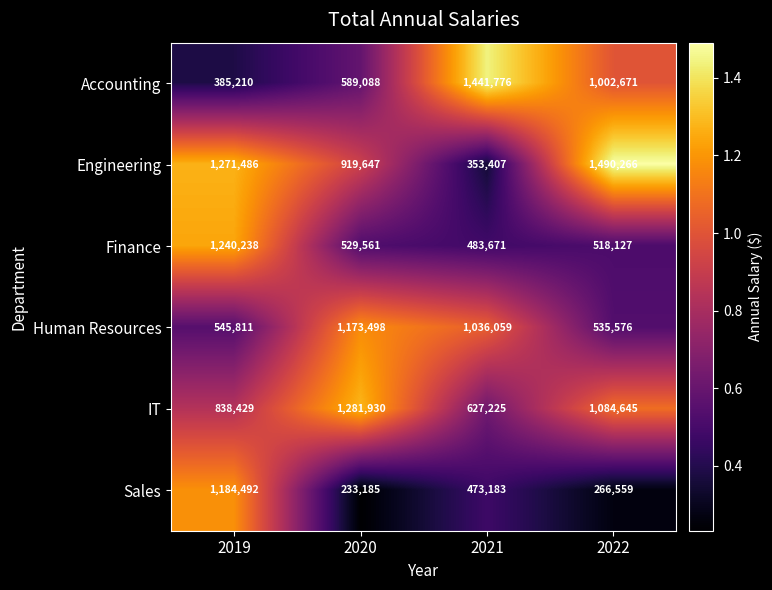

Rank the series at 2020 from lowest to highest value.

Sales, Finance, Accounting, Engineering, Human Resources, IT